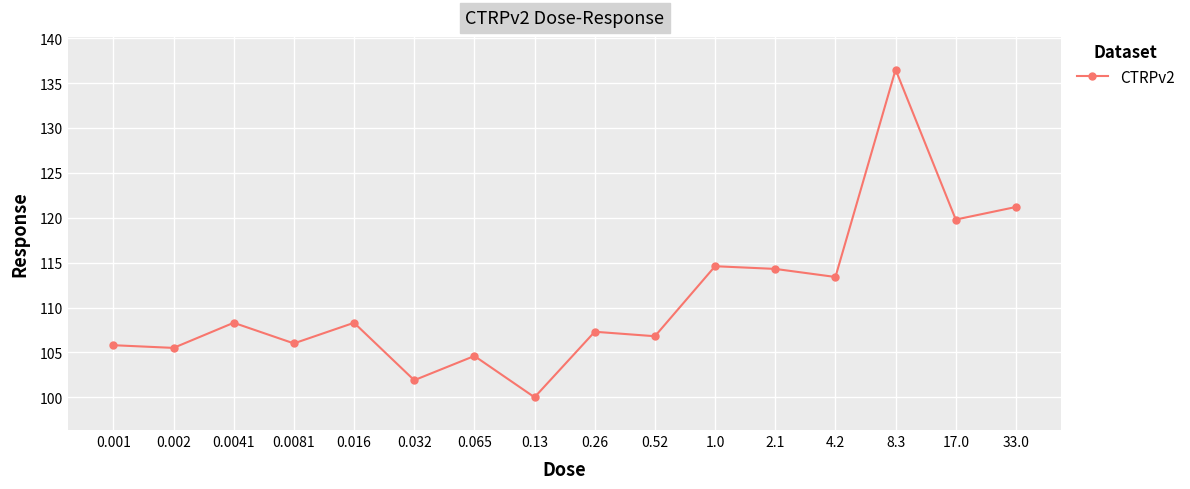

Where is the first local maximum?

0.0041